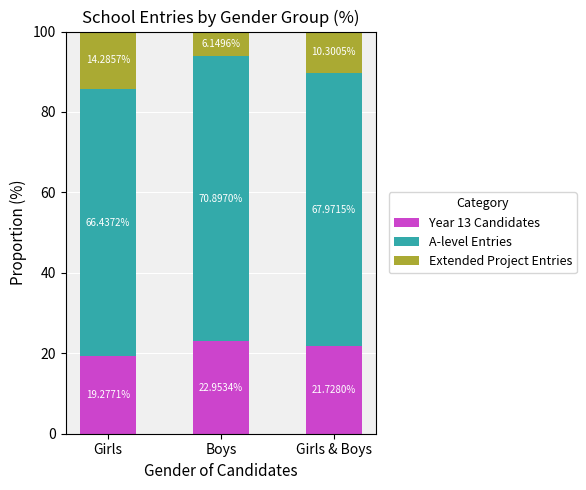

The value of Year 13 Candidates at Girls & Boys is 21.7. True or false?

True